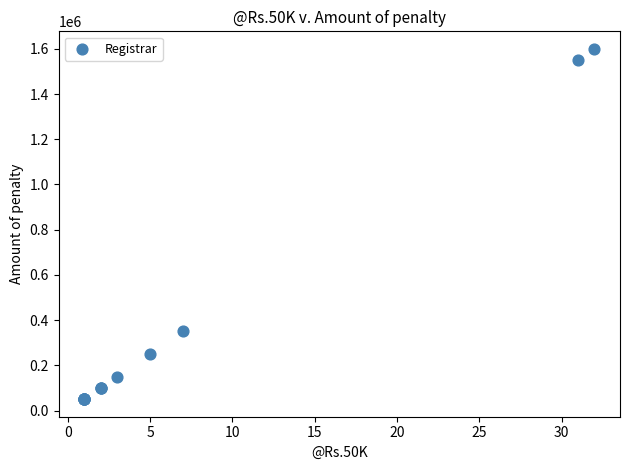

What Y value in the scatter plot is closest to 825000?

350000